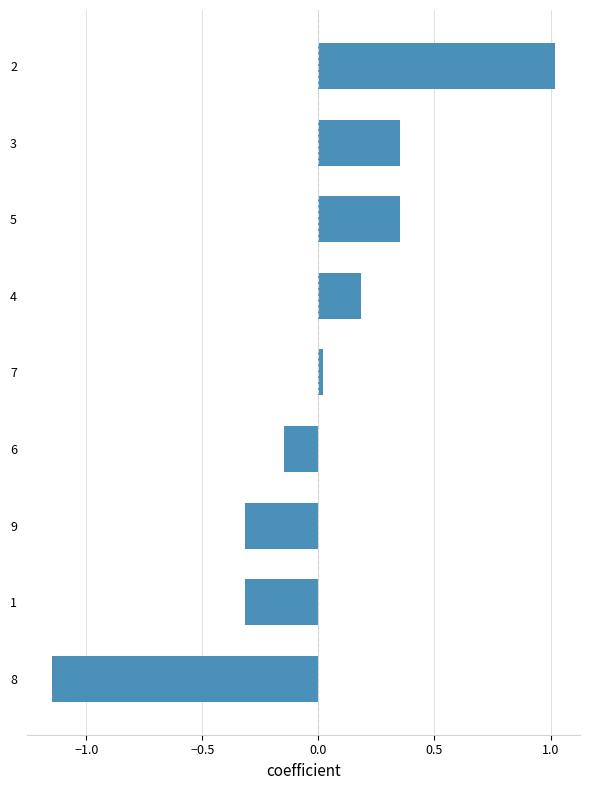

What is the greatest value displayed?

1.0